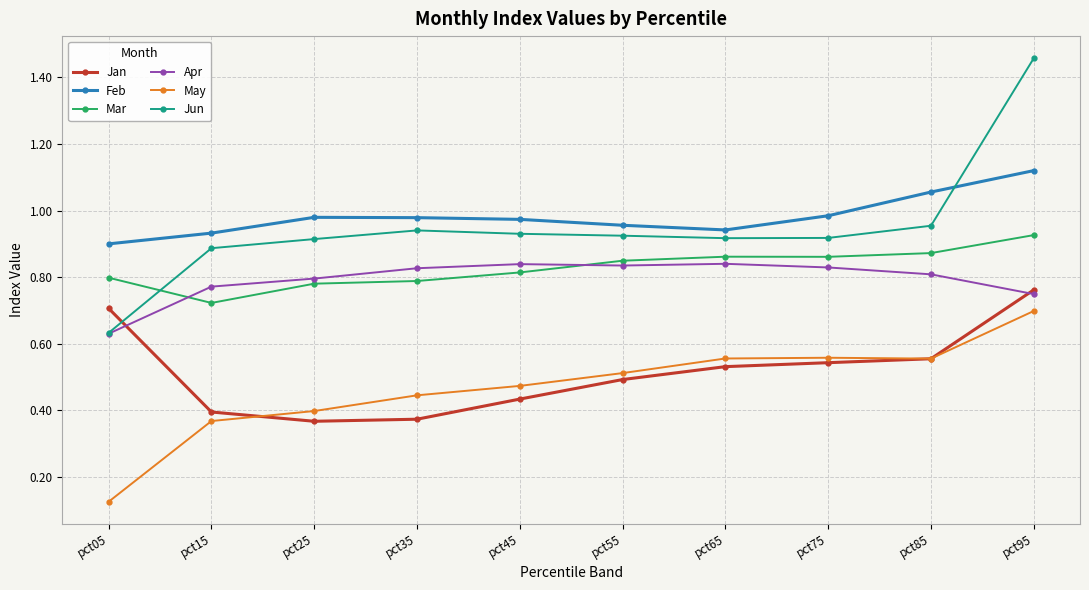

Rank the series by their maximum value, from highest to lowest.

Jun, Feb, Mar, Apr, Jan, May